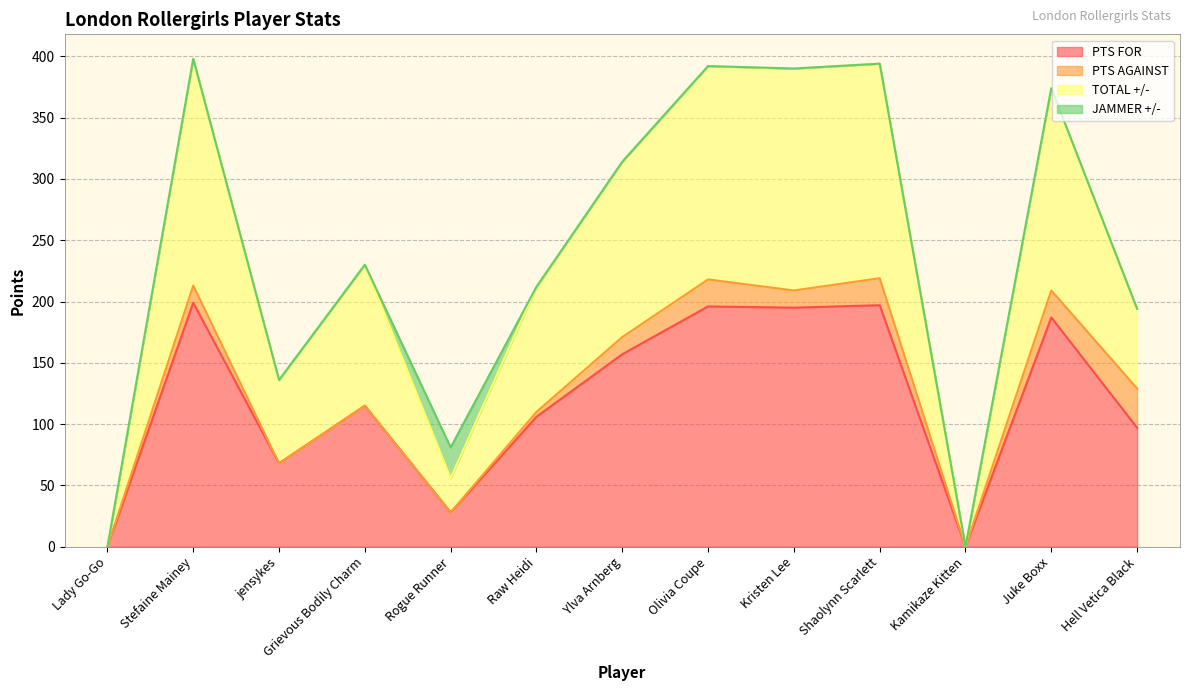

At which label does PTS FOR first exceed 115?

Stefaine Mainey